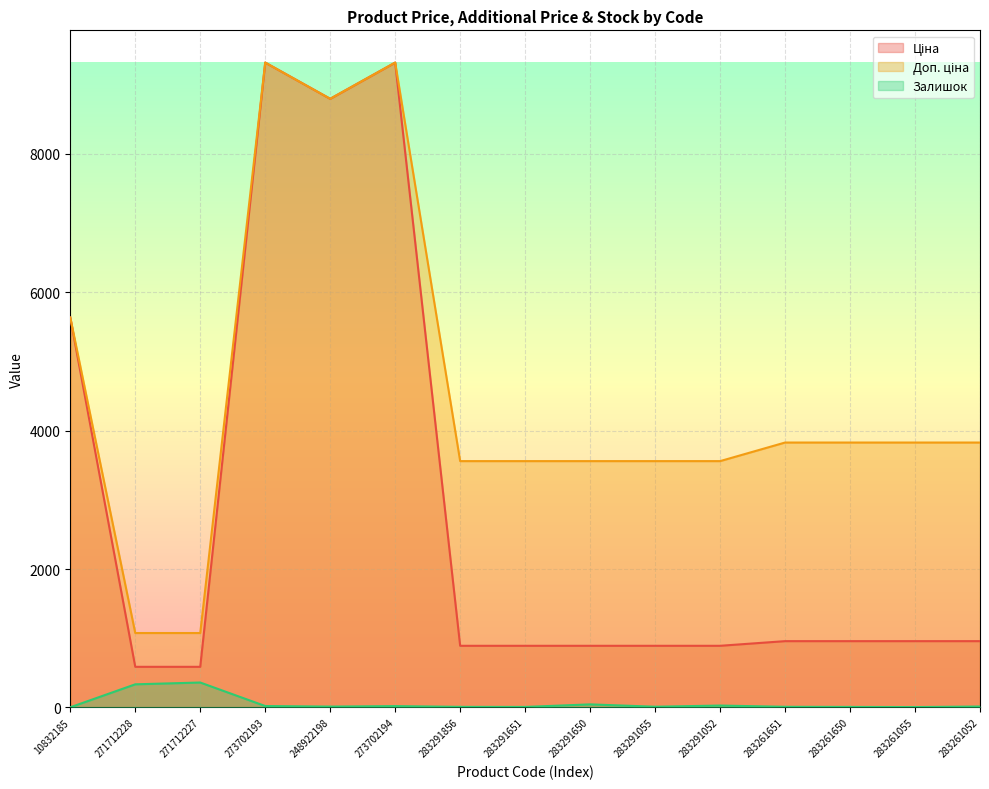

What is the average value of the Ціна series?

2835.1